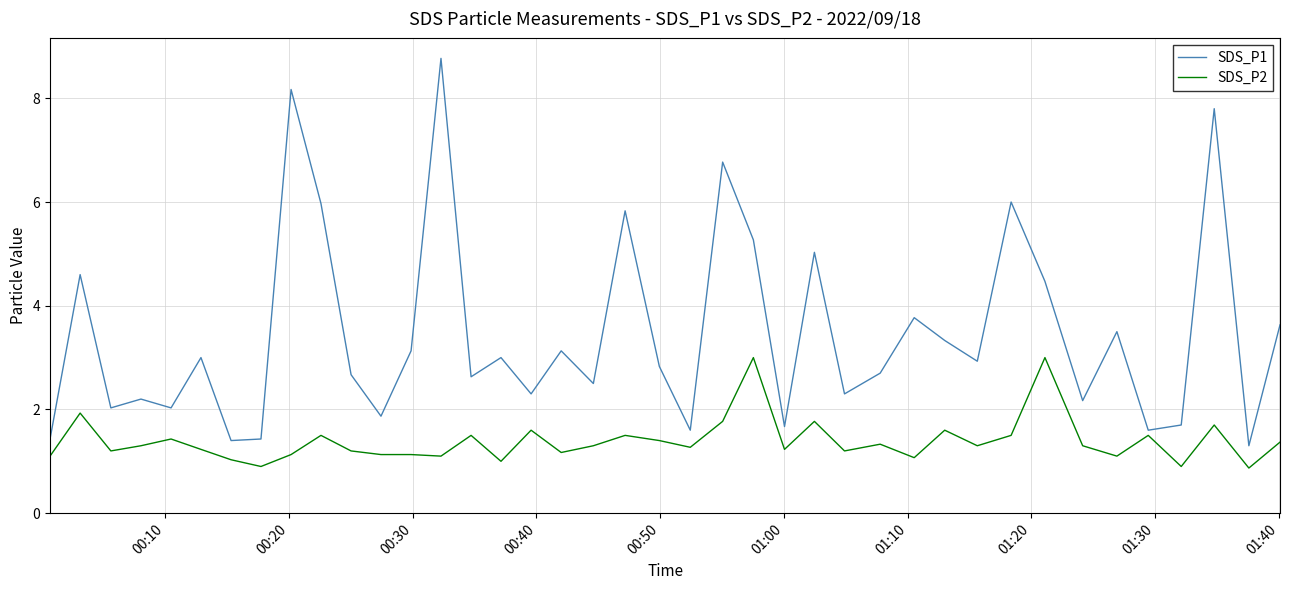

Which series has the largest total across all categories?

SDS_P1